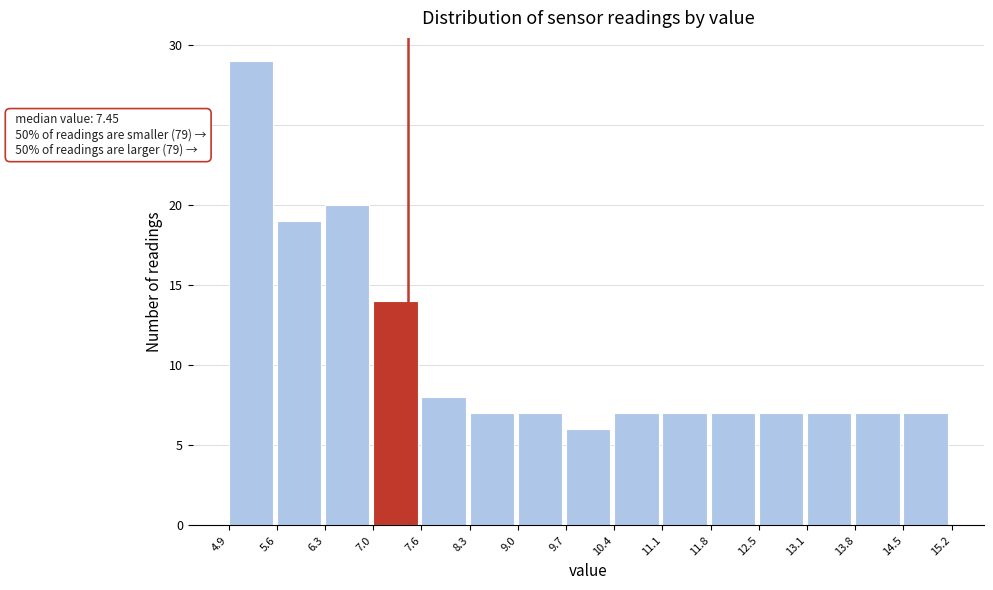

Which range on the x-axis has the tallest bar?

4.9 to 5.6